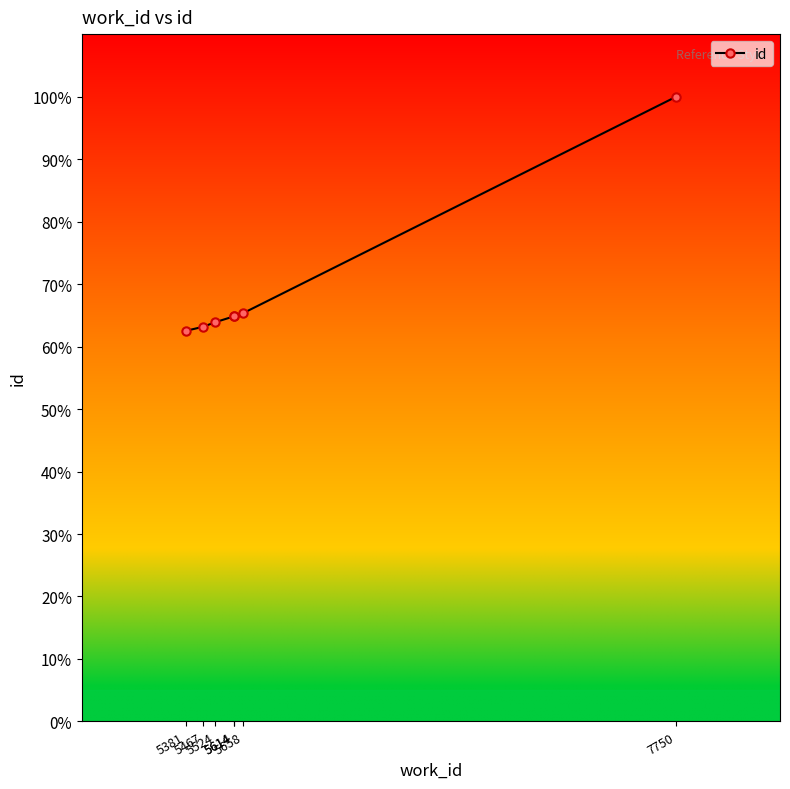

Rank the categories by value from lowest to highest.

5381, 5467, 5524, 5614, 5614, 5658, 7750